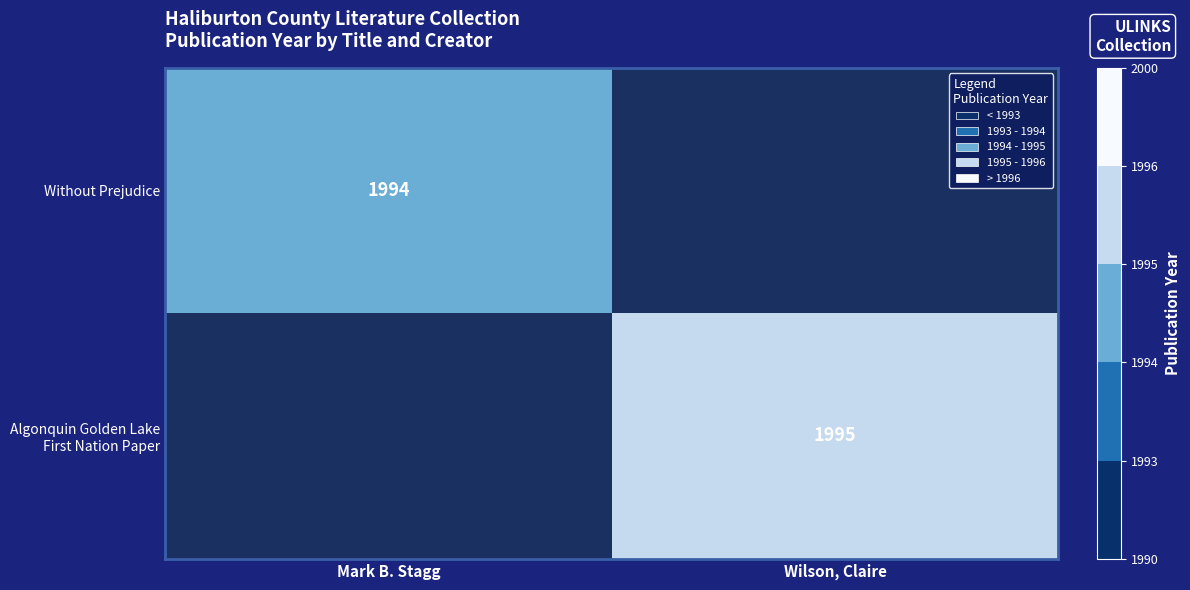

The Without Prejudice series shows 3124 at Mark B. Stagg. True or false?

False